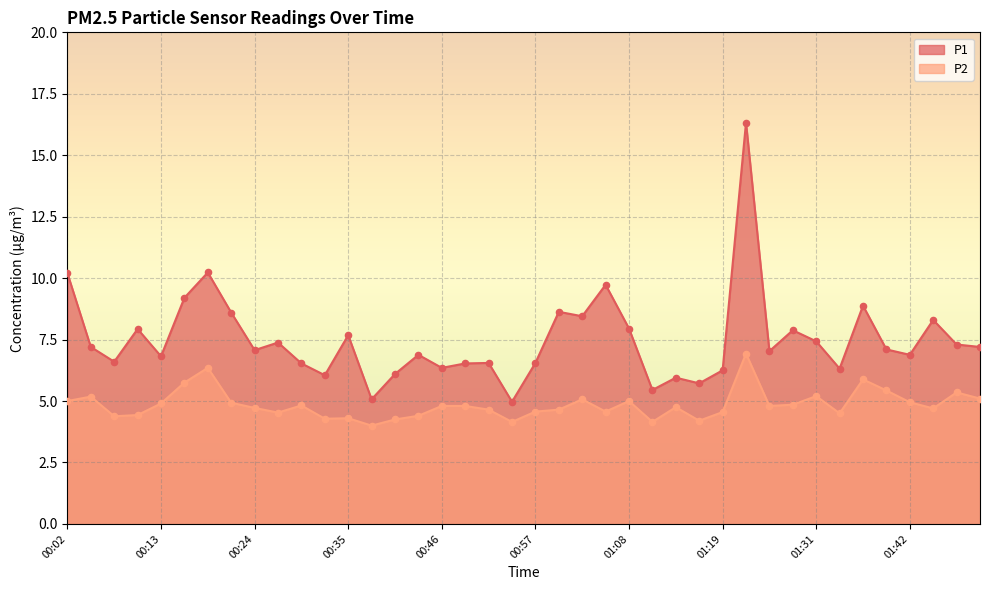

Which series has the widest spread of Y values?

P1